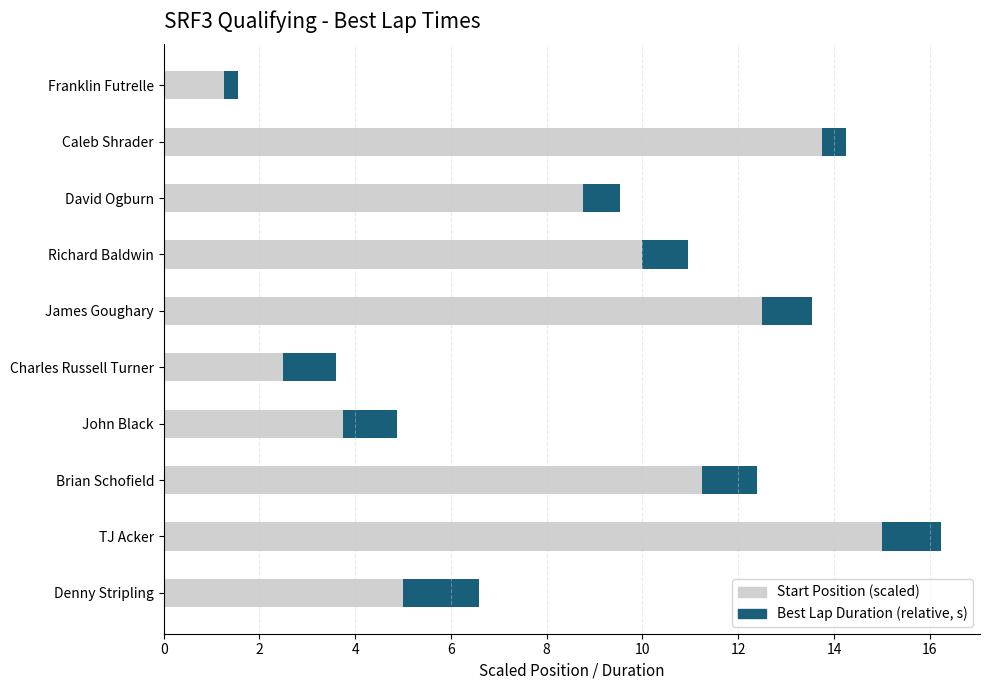

What is the sum of all Start Position (scaled) values?

83.8